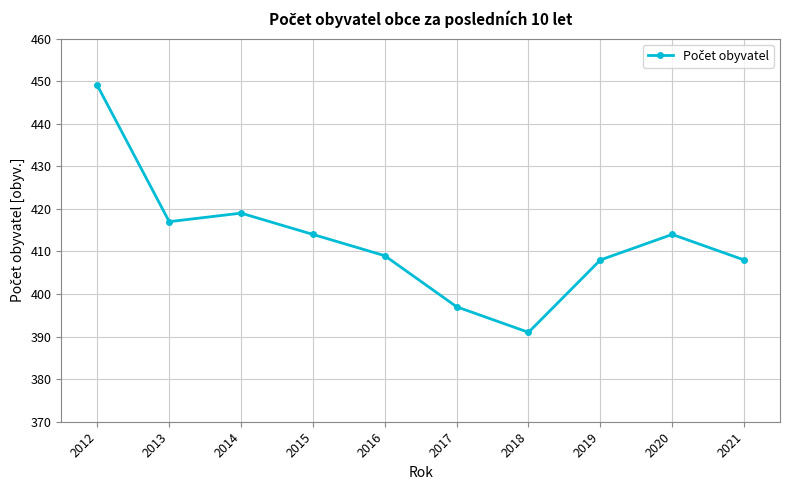

Approximately how many times larger is the value at 2013 compared to 2015?

1.0